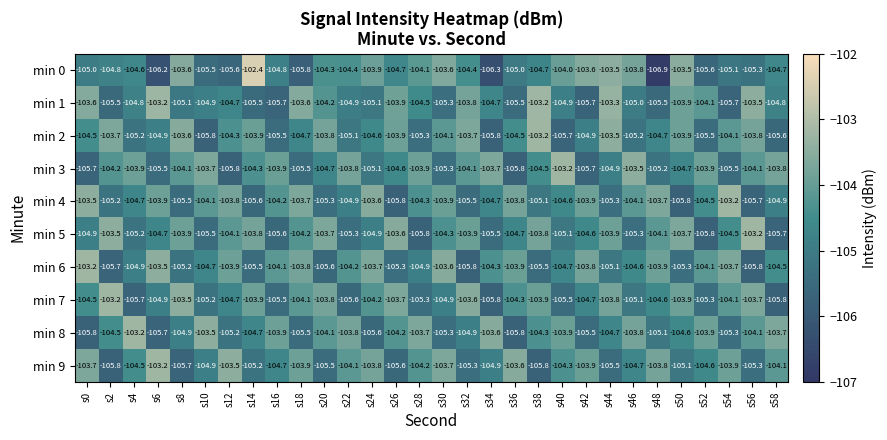

At which category is the sum across all series the highest?

s44